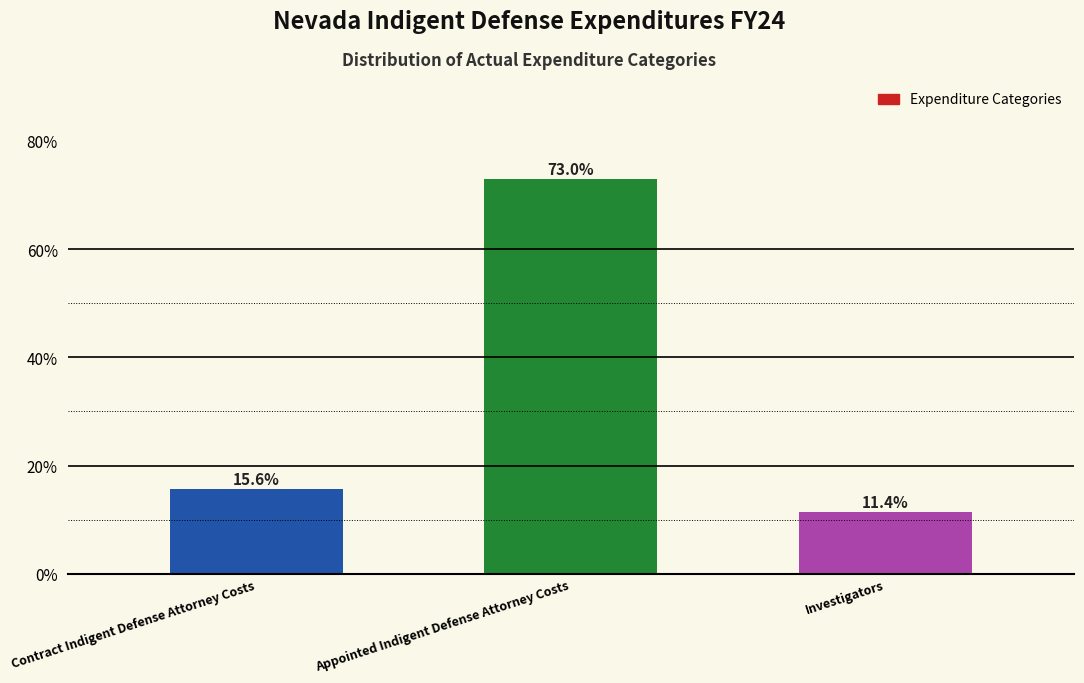

Reading right to left, list all the values displayed in this chart.

Investigators=11.4	Appointed Indigent Defense Attorney Costs=73.0	Contract Indigent Defense Attorney Costs=15.6